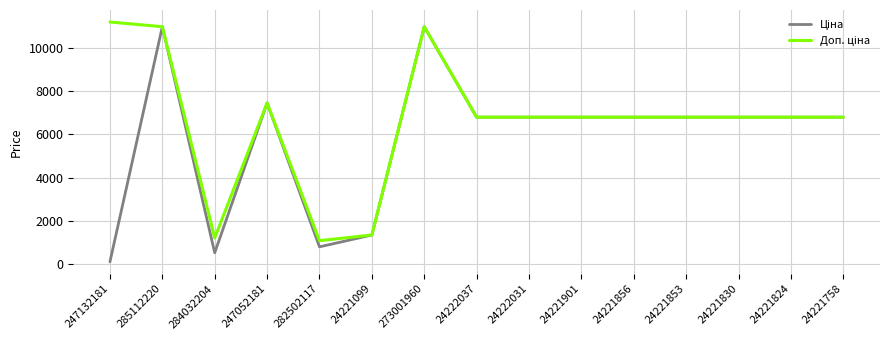

What is the total value across all series at 24222031?

13574.3